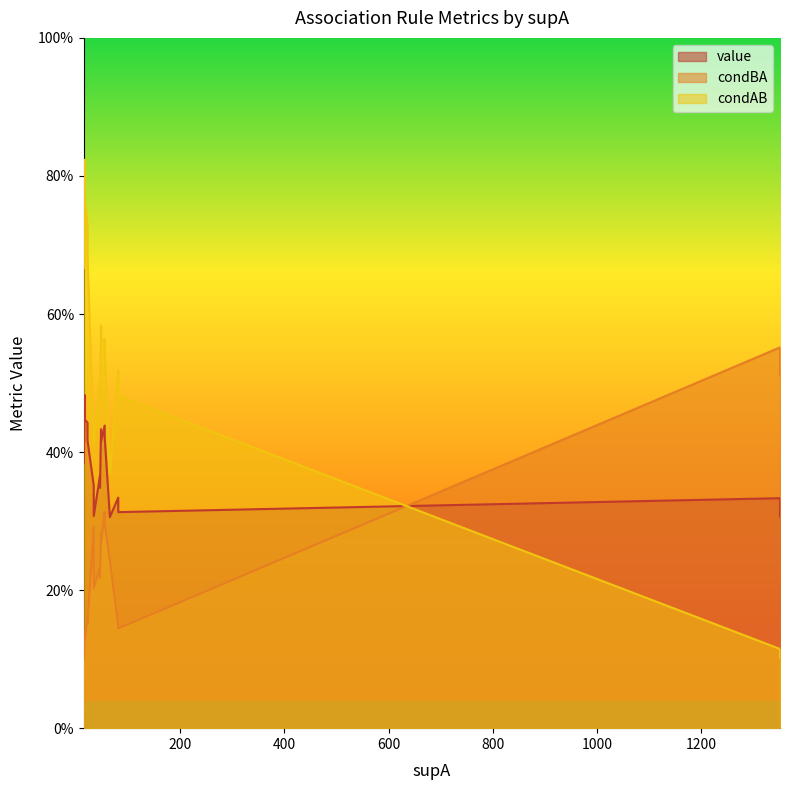

True or false: value has a value of 0.4 at 55.

True